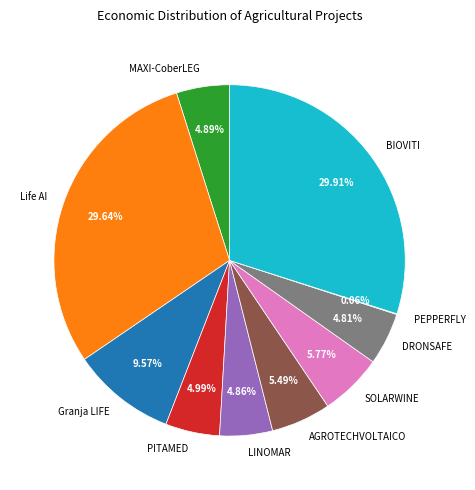

Is there a majority slice in this chart?

No